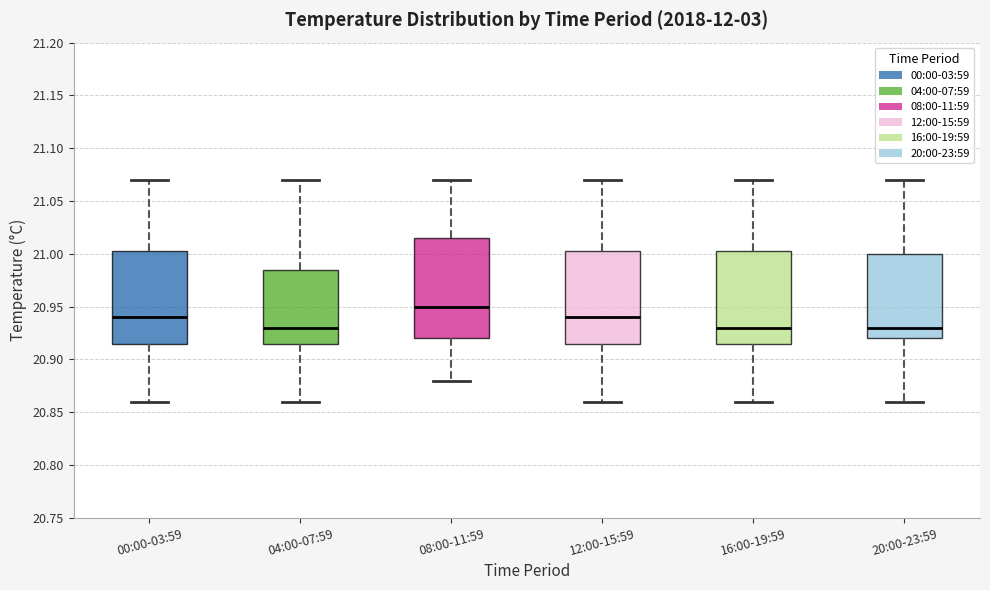

Reading left to right, transcribe this box plot: for each box, give where its median line is, the range the box spans, and where its two whiskers end, as read against the y-axis. The values are not printed on the chart, so give them approximately, as read against the axis.

00:00-03:59: median 20.940, box 20.915 to 21.005, whiskers 20.860 to 21.070
04:00-07:59: median 20.930, box 20.915 to 20.985, whiskers 20.860 to 21.070
08:00-11:59: median 20.950, box 20.920 to 21.015, whiskers 20.880 to 21.070
12:00-15:59: median 20.940, box 20.915 to 21.005, whiskers 20.860 to 21.070
16:00-19:59: median 20.930, box 20.915 to 21.005, whiskers 20.860 to 21.070
20:00-23:59: median 20.930, box 20.920 to 21.000, whiskers 20.860 to 21.070